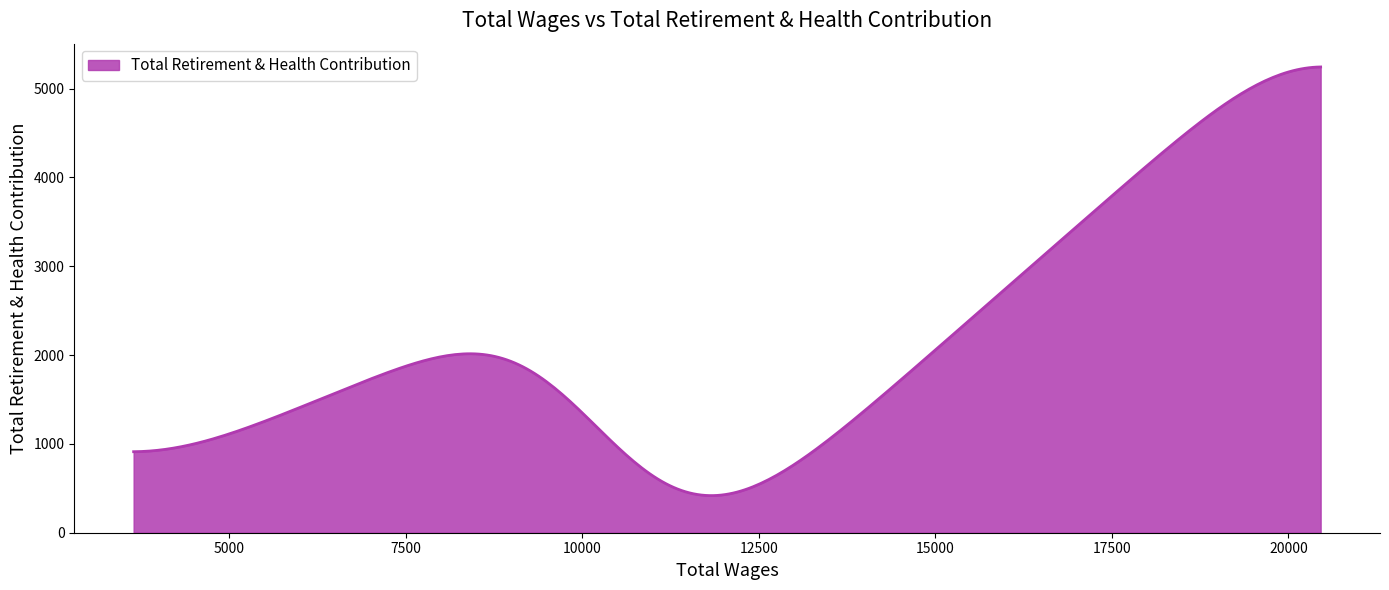

What is the difference between the maximum and minimum values?

4825.1